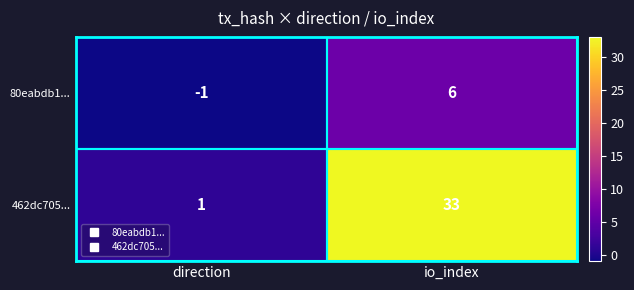

List the series in order of their overall mean, highest first.

462dc705..., 80eabdb1...